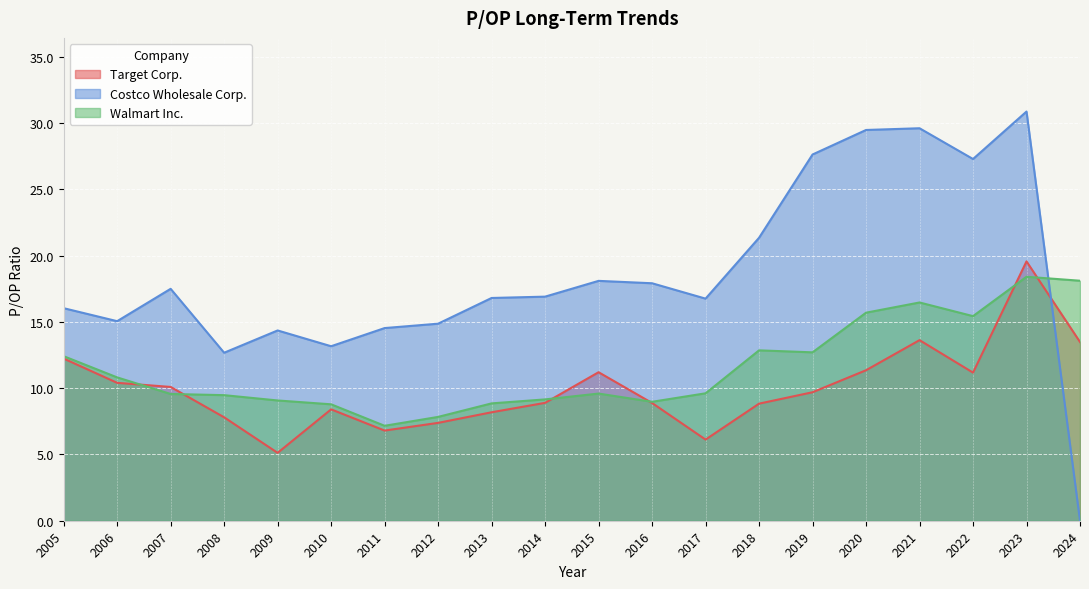

What is the highest value of the Walmart Inc. series?

18.4